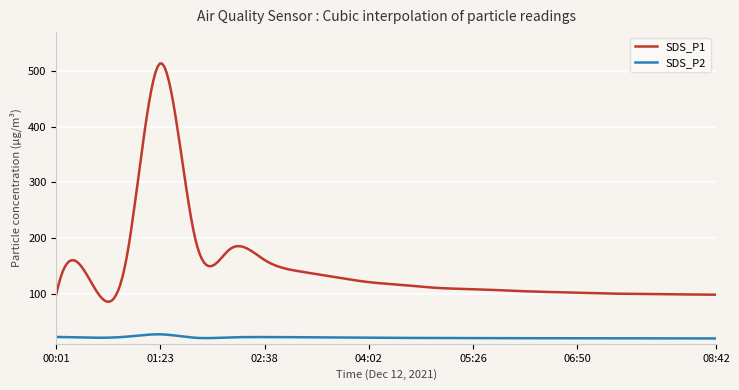

How many values in the SDS_P2 series are below 20?

79